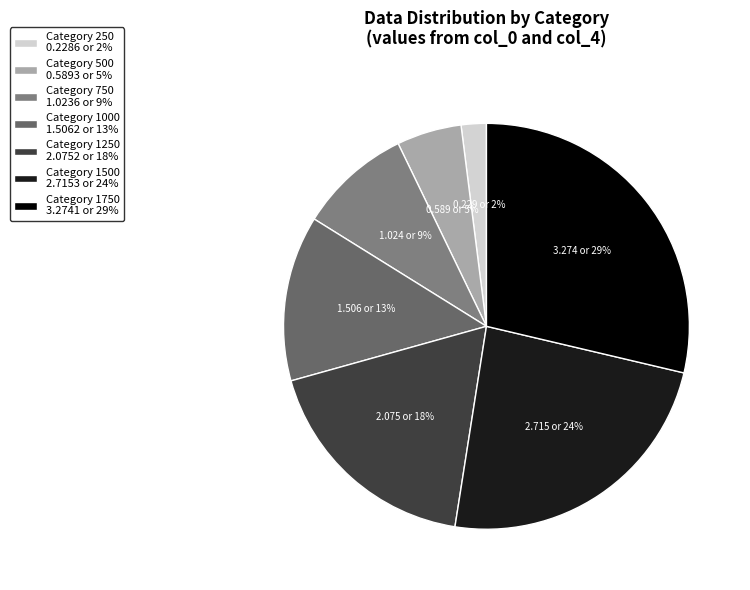

To the nearest percent, what is the difference between the largest and smallest slice percentages?

27%